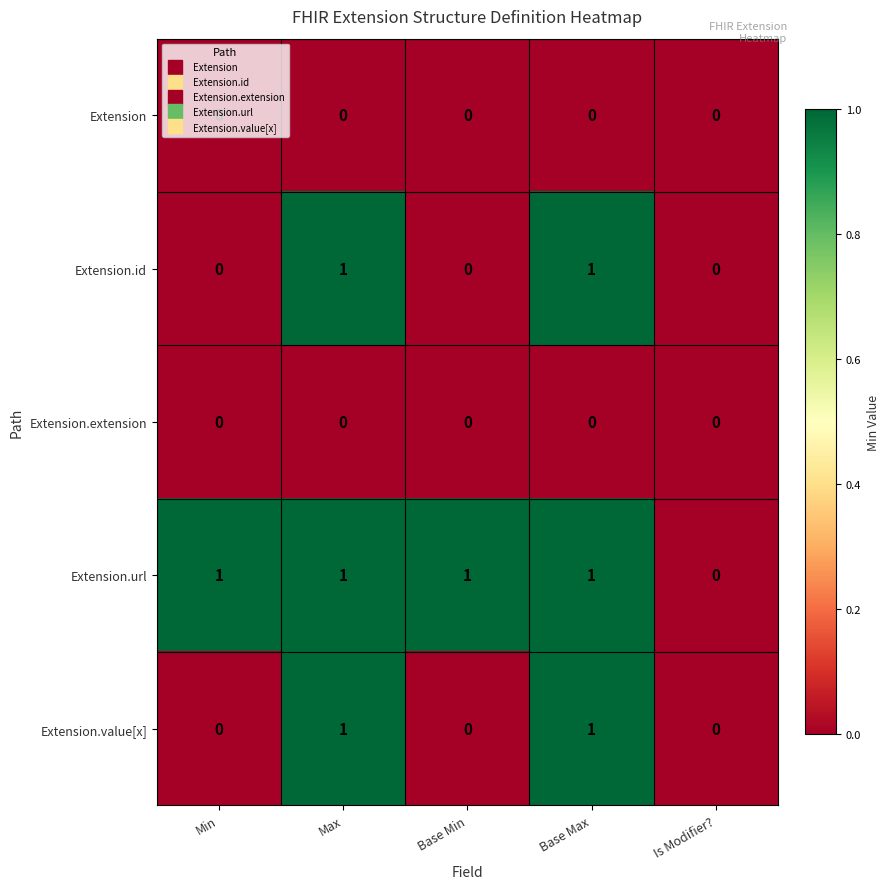

Count the number of data series in this chart.

5